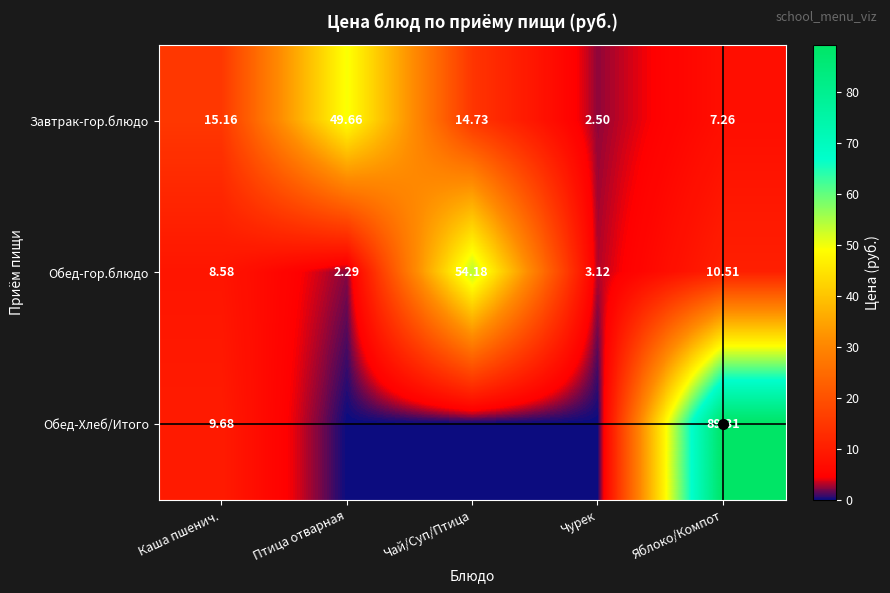

What is the difference between the Завтрак-гор.блюдо values at Каша пшенич. and Птица отварная?

34.5